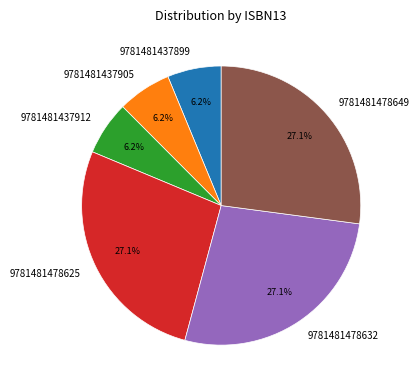

What percentage is NOT represented by 9781481478649?

72.9%